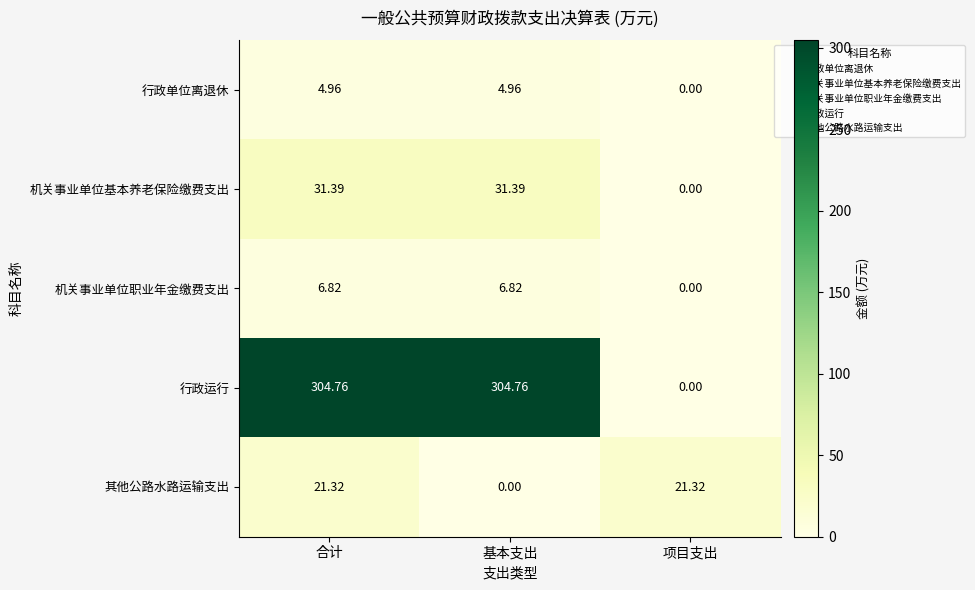

Which series has the largest total across all categories?

行政运行